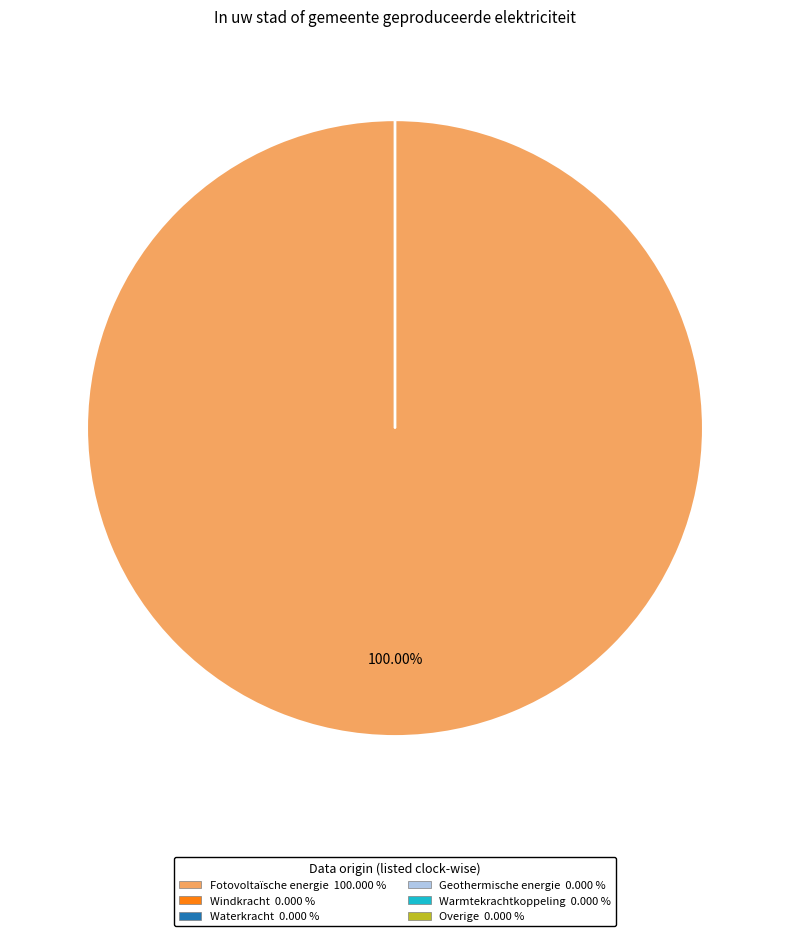

Does any single category account for the majority?

Yes